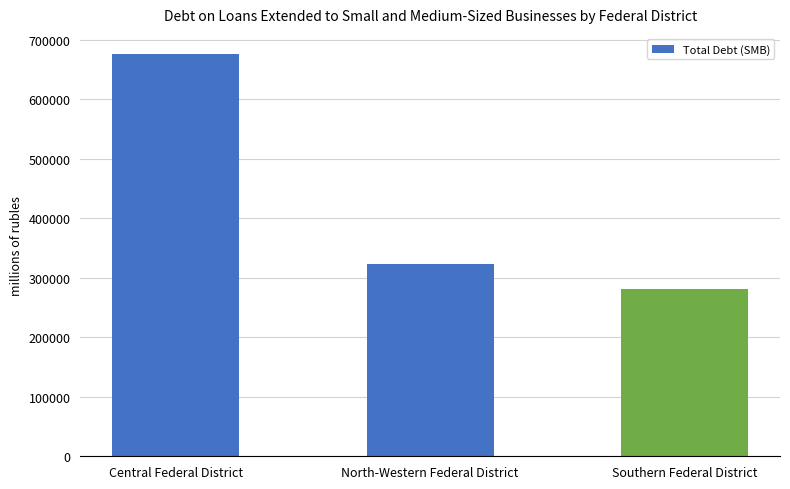

What is the ratio of the value at North-Western Federal District to the value at Central Federal District?

0.5